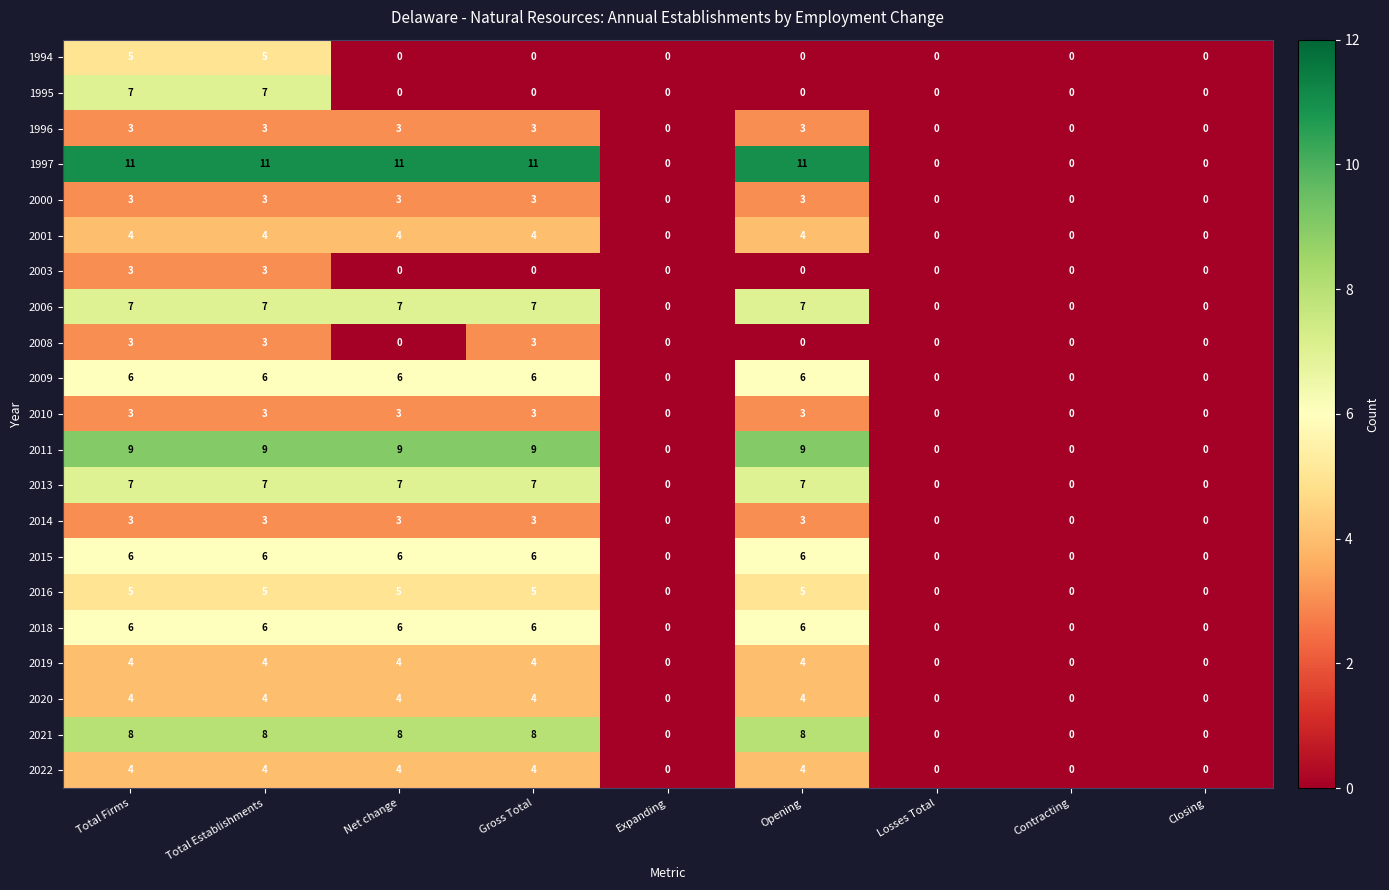

What is the highest value of the 2011 series?

9